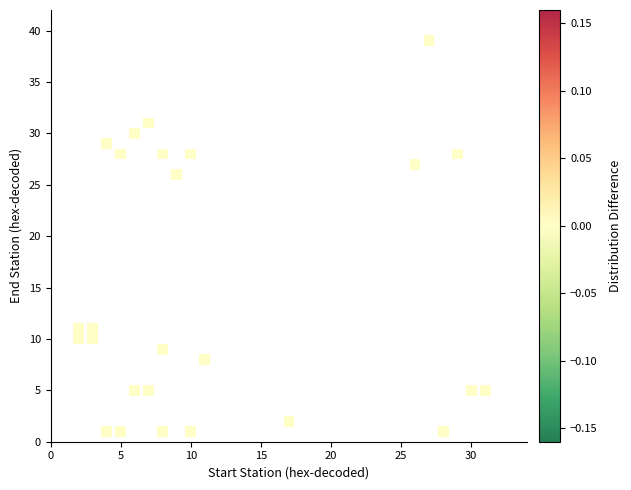

What Y value in the scatter plot is closest to 20?

26